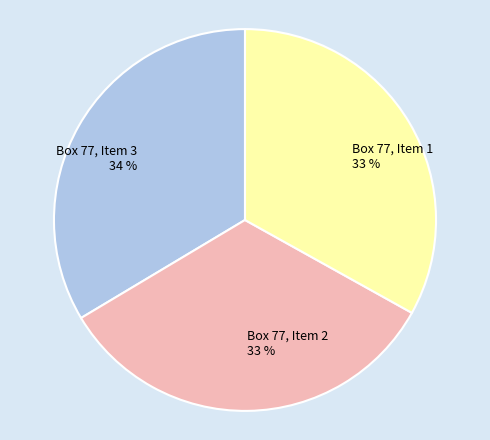

Does Box 77, Item 2 represent more than half of the total?

No